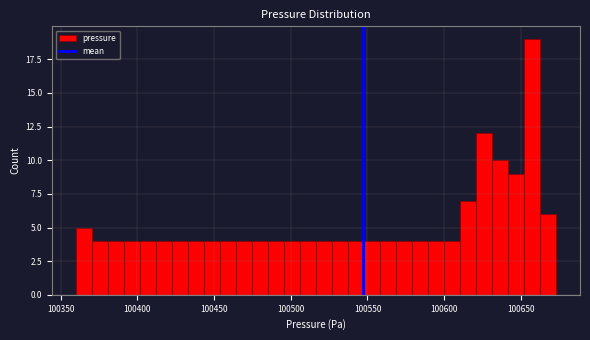

Around what value on the x-axis is the tallest bar? Give the approximate position of its centre, as read against the axis.

100655